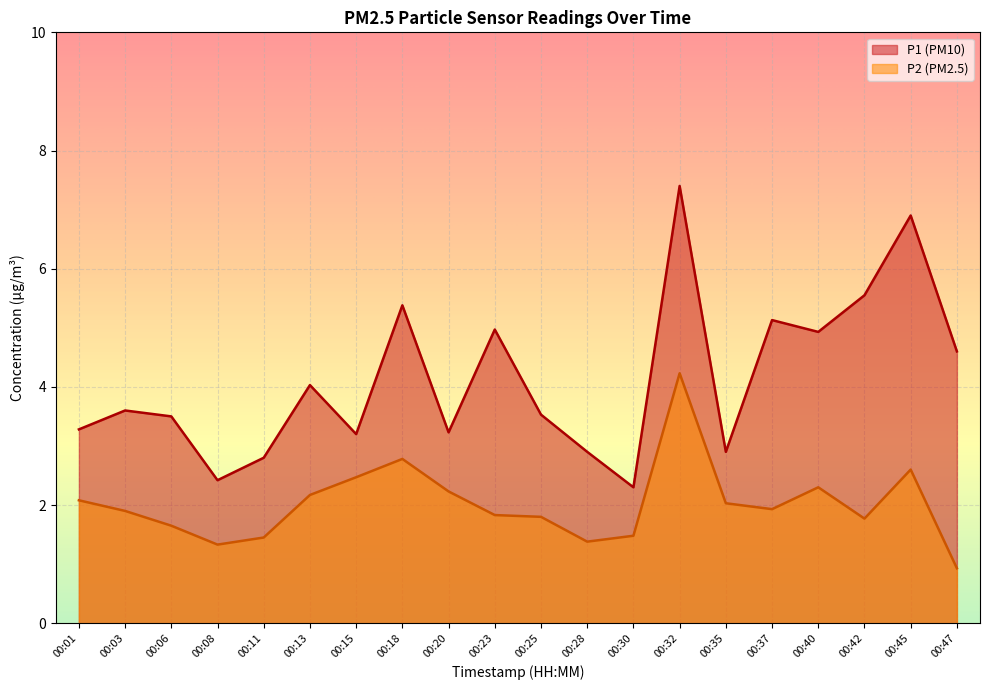

How many values in the P2 series exceed 1?

19